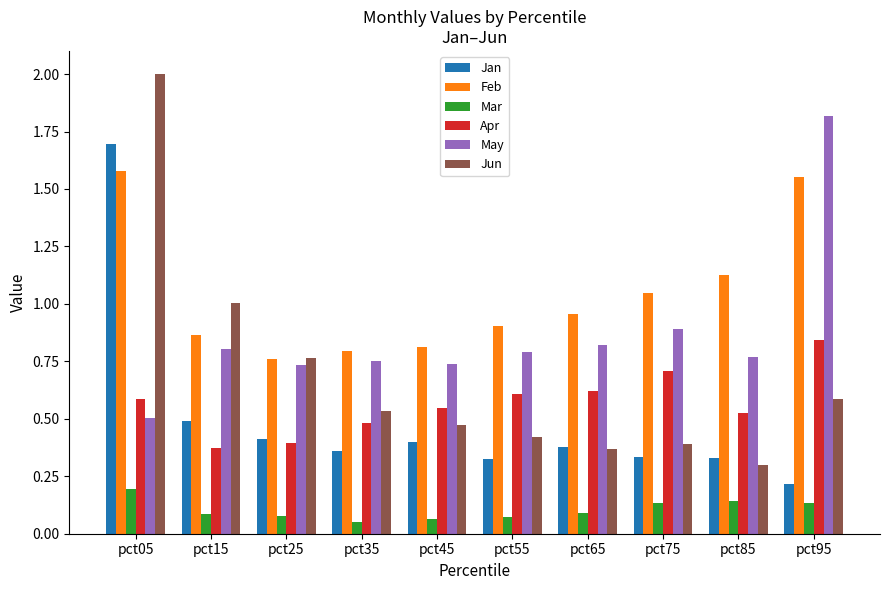

Between pct15 and pct35, which series saw the biggest shift?

Jun